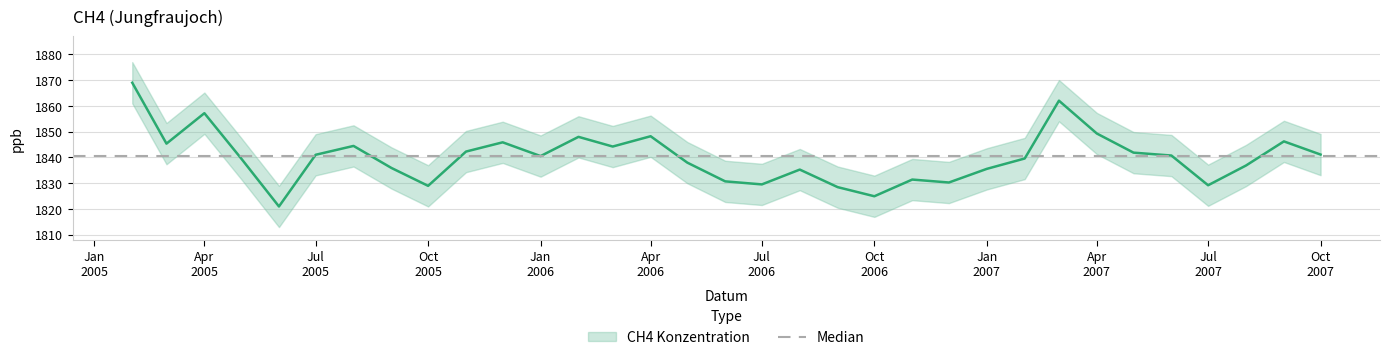

How many points are lower than both their immediate neighbors (excluding endpoints)?

9